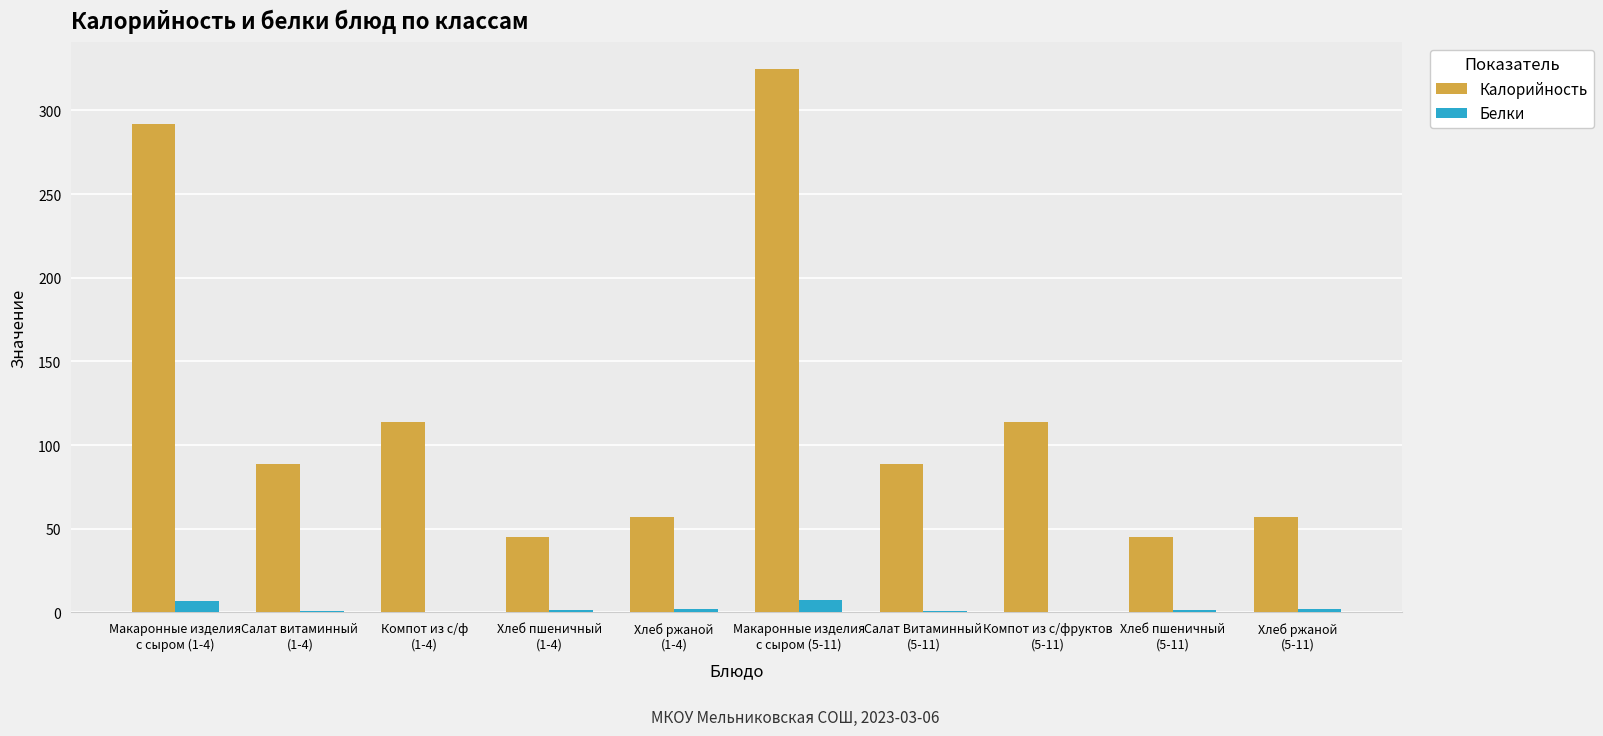

Which series has the widest spread of values?

Калорийность